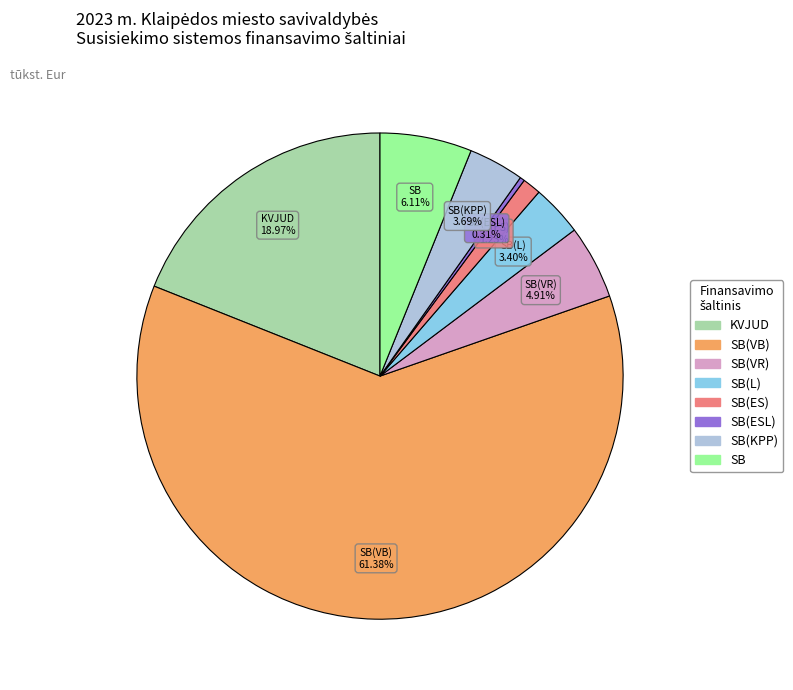

Is there a majority slice in this chart?

Yes